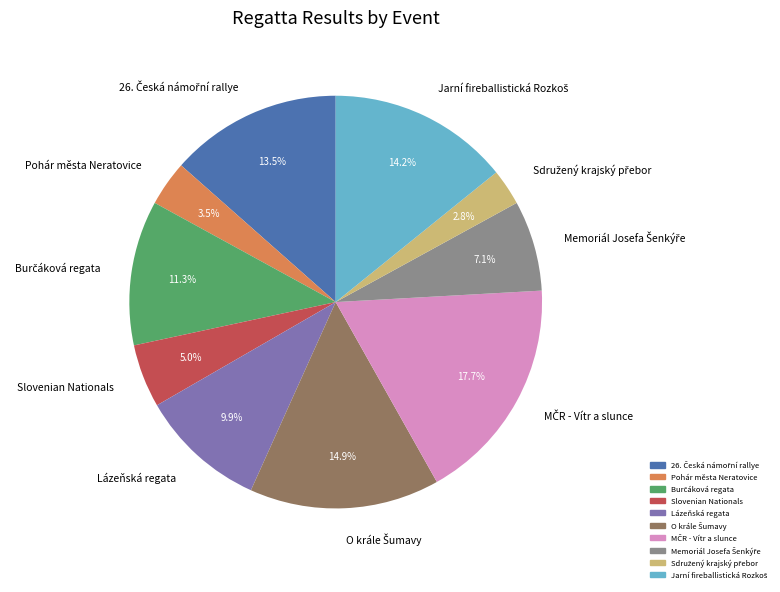

What portion of the pie excludes Pohár města Neratovice?

96.5%